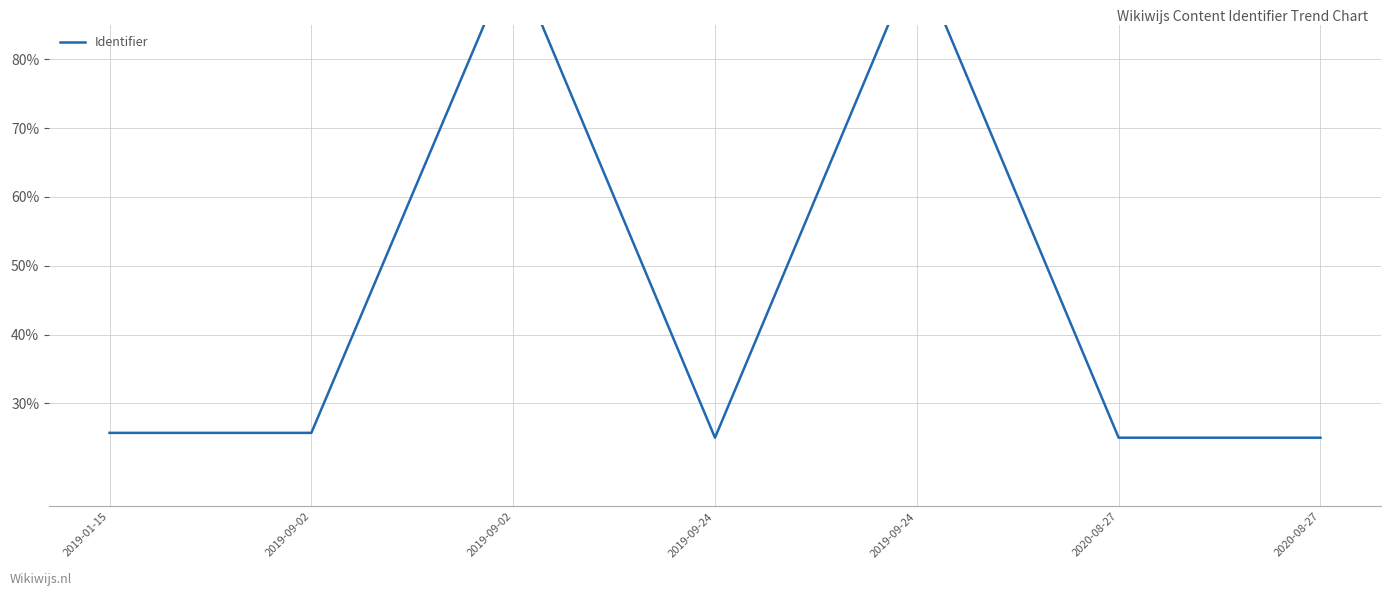

Between 2019-09-24 and 2020-08-27, which is larger?

2019-09-24